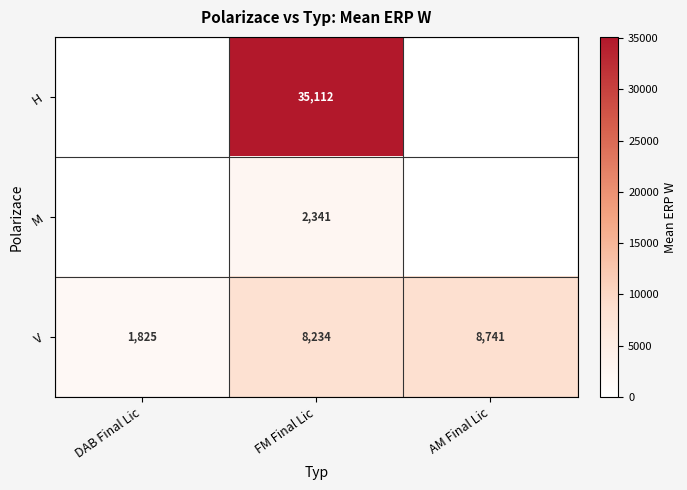

At which label is V closest to 5283?

FM Final Lic